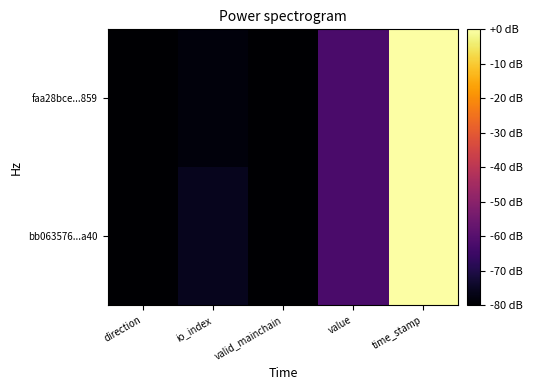

Which has a higher value, direction or valid_mainchain?

direction